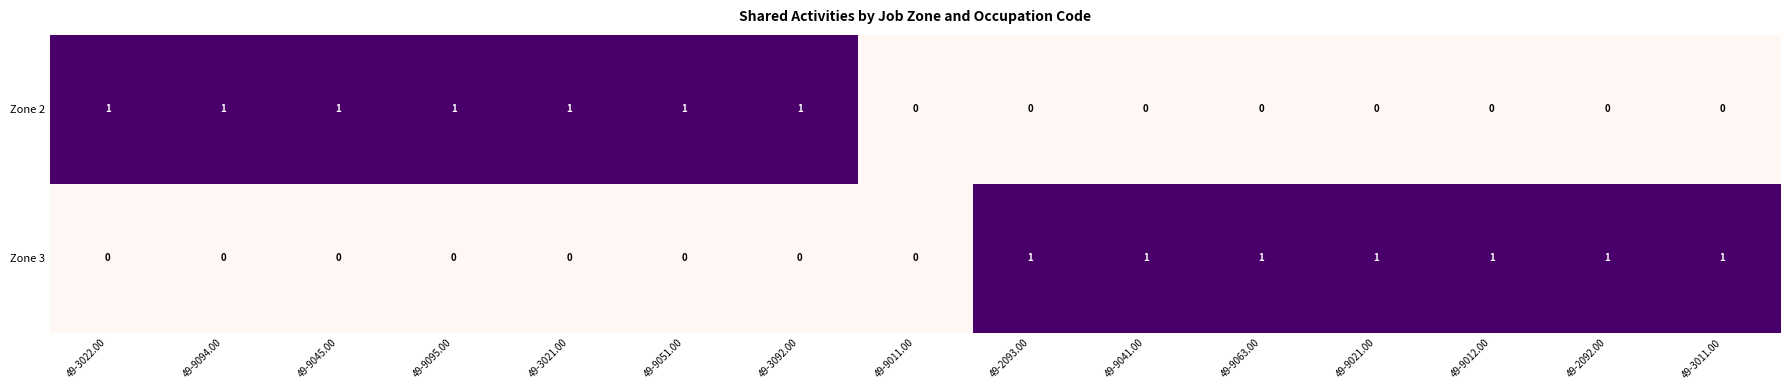

Is the value of Zone 3 at 49-2093.00 greater than the value of Zone 2 at 49-2092.00?

Yes